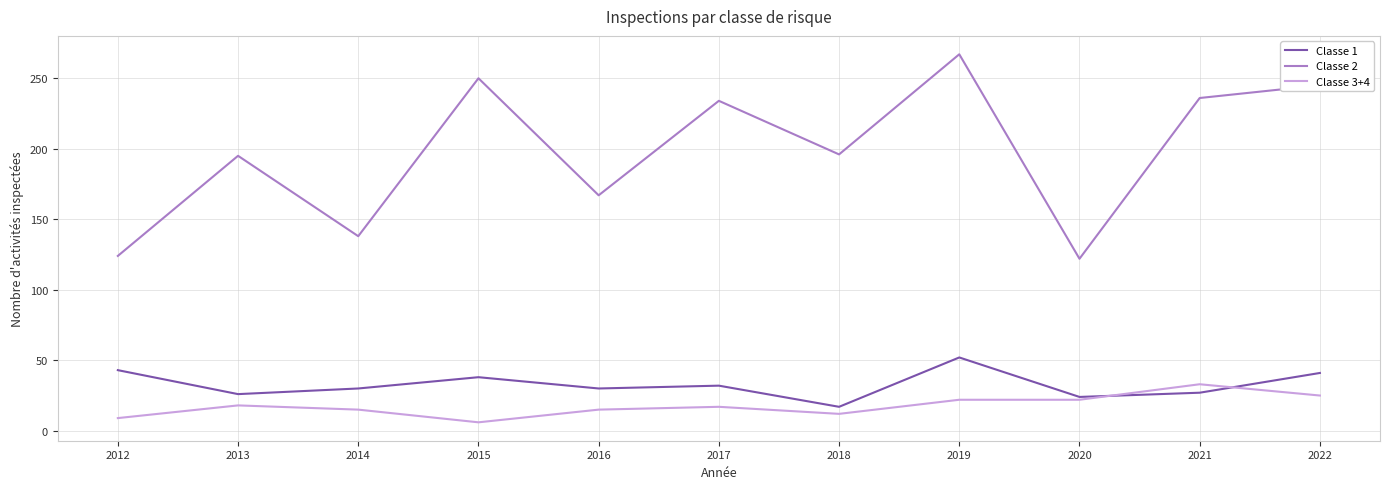

Rank the series by their maximum value, from lowest to highest.

Classe 3+4, Classe 1, Classe 2